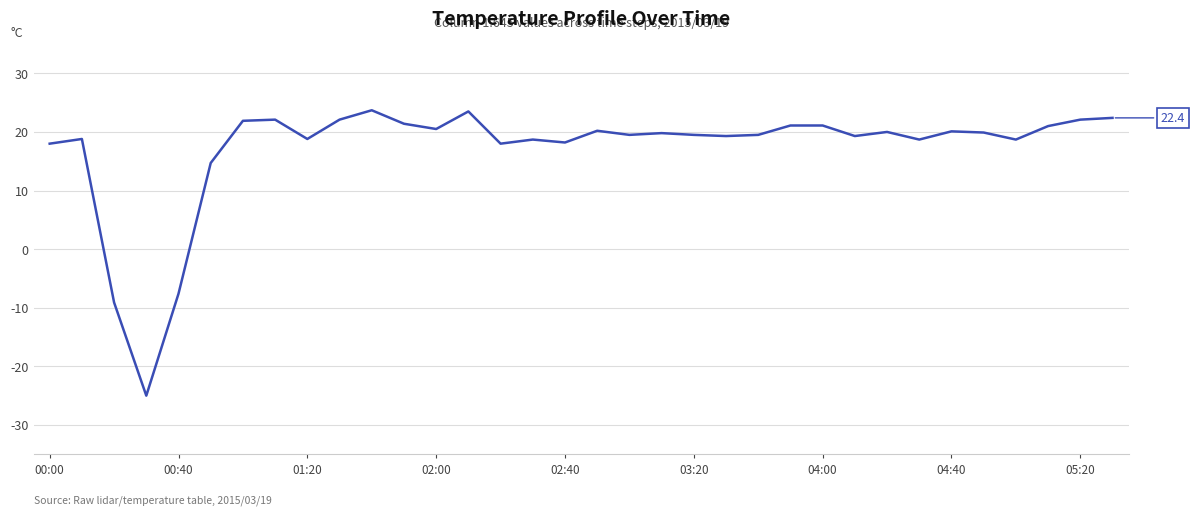

What is the greatest value displayed?

23.7